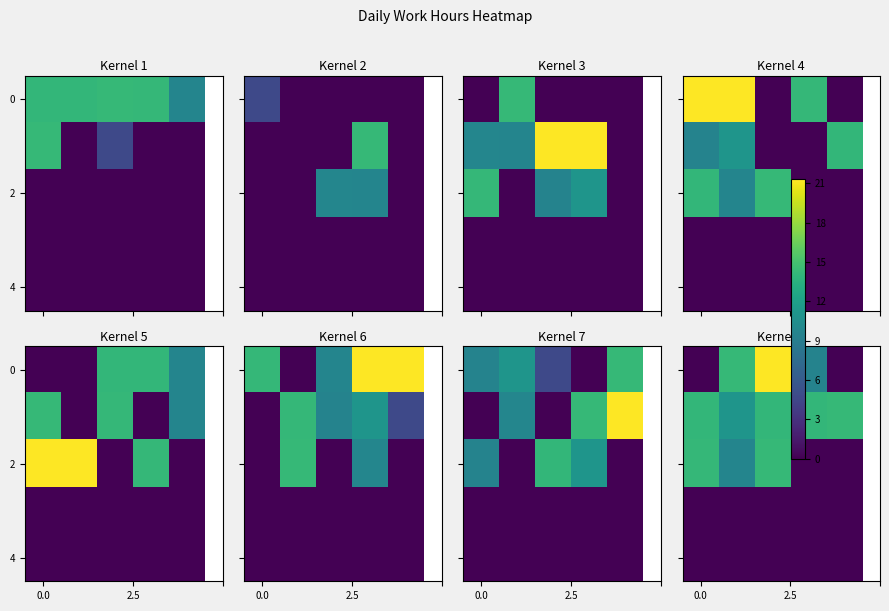

At which category is the sum across all series the highest?

2